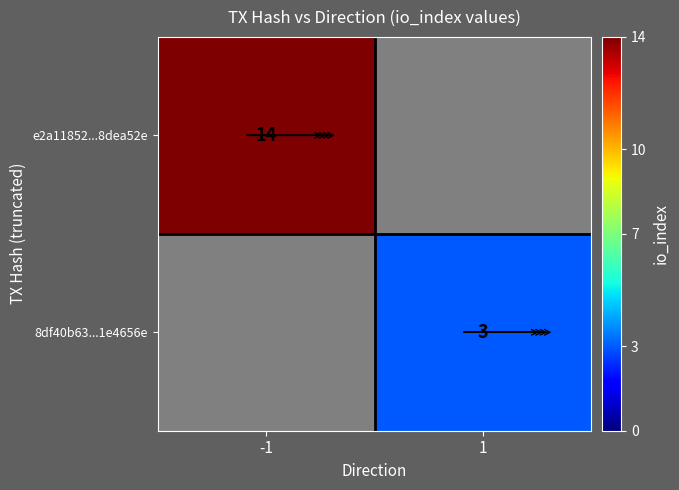

Is it true that 8df40b63...1e4656e equals 1 at 1?

False